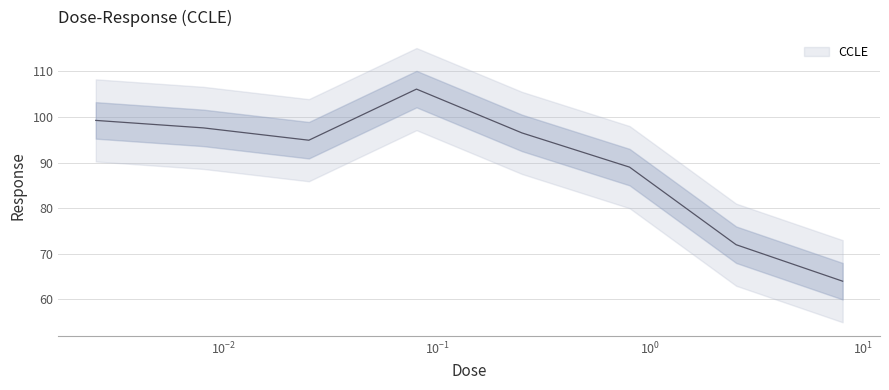

The value at 2.53 is 94.5. True or false?

False